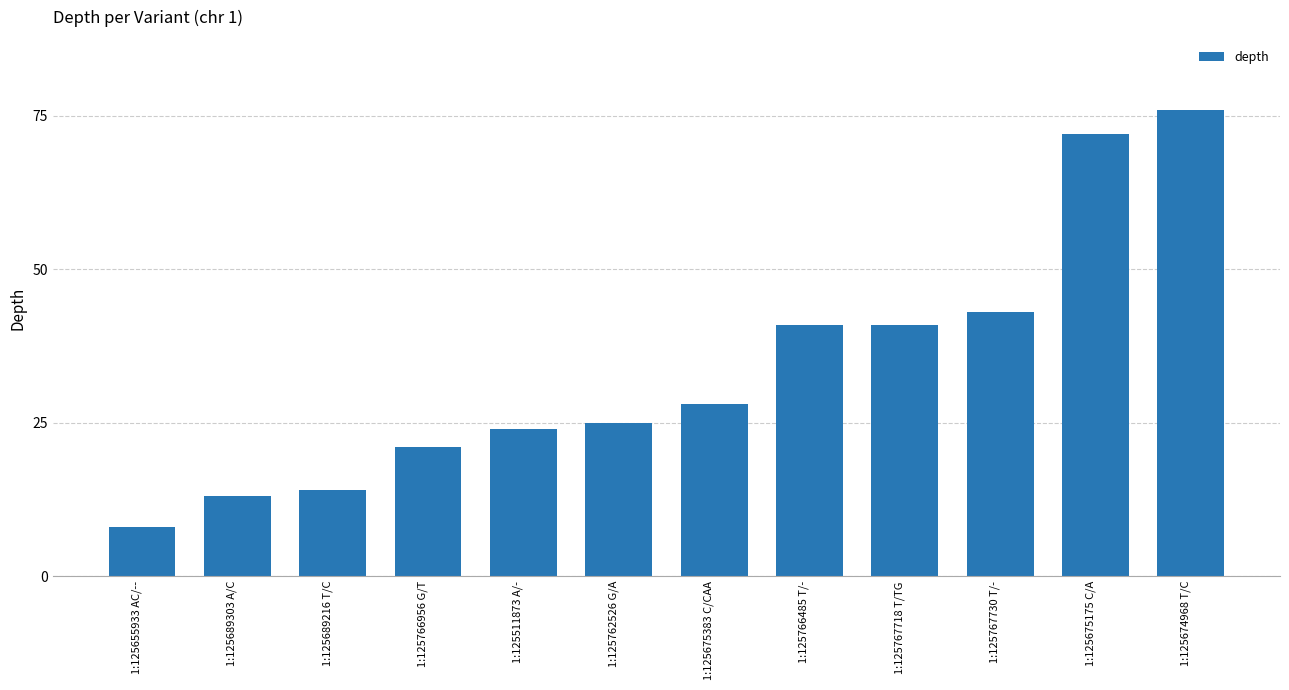

What is the difference between the values at 1:125766956 G/T and 1:125766485 T/-?

20